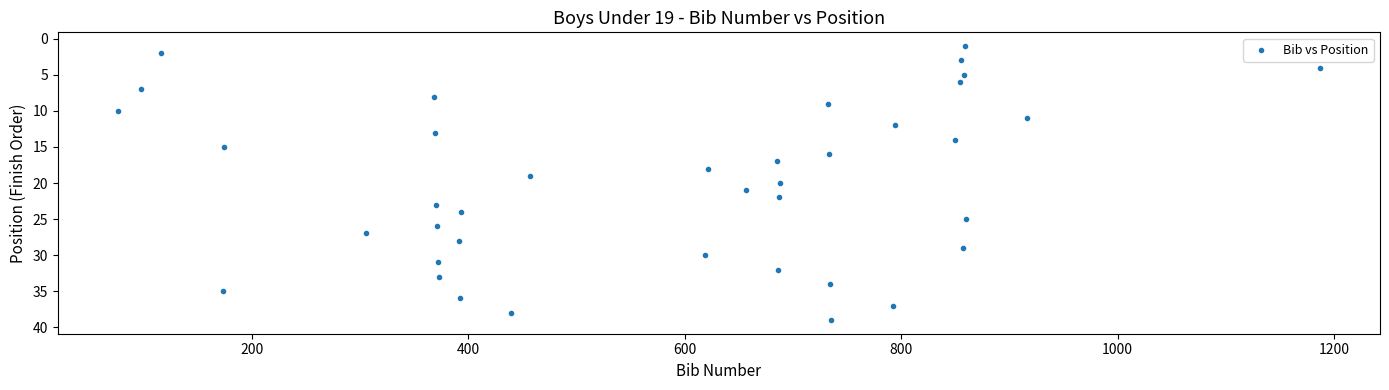

What is the range of Y values (max minus min)?

38